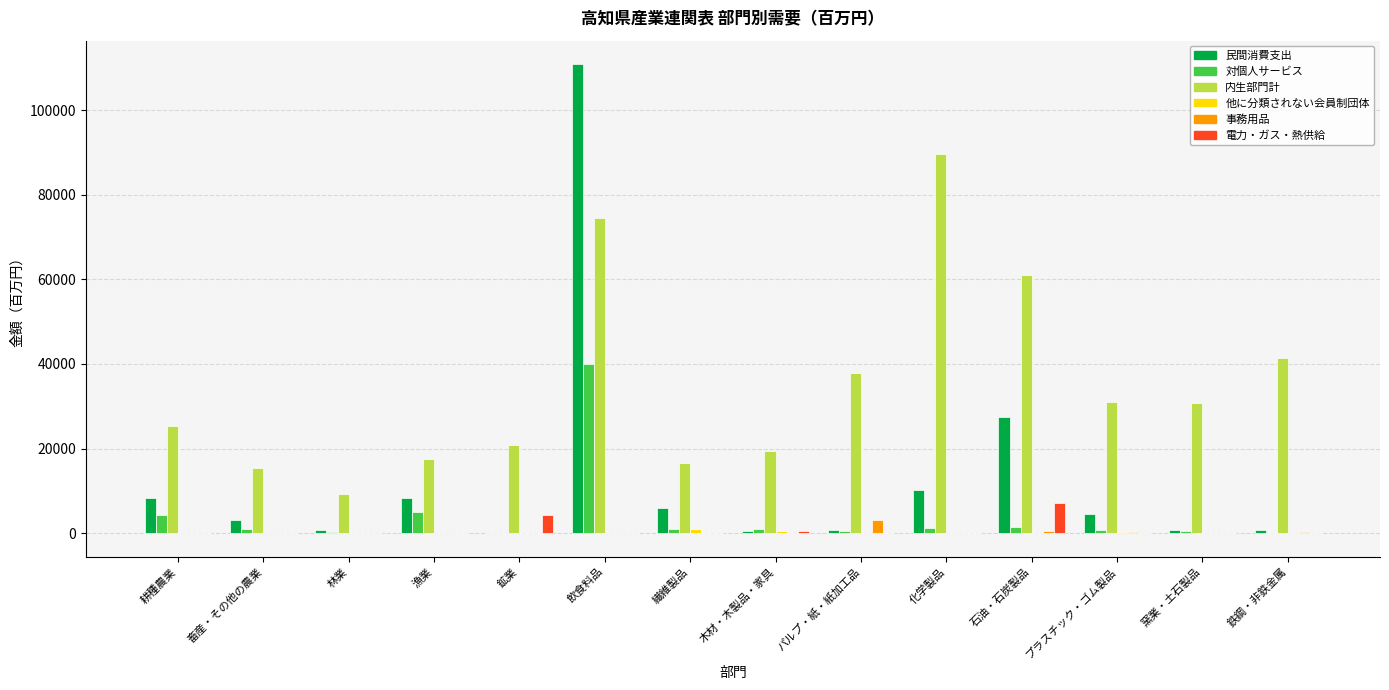

Count the number of categories in the chart.

14